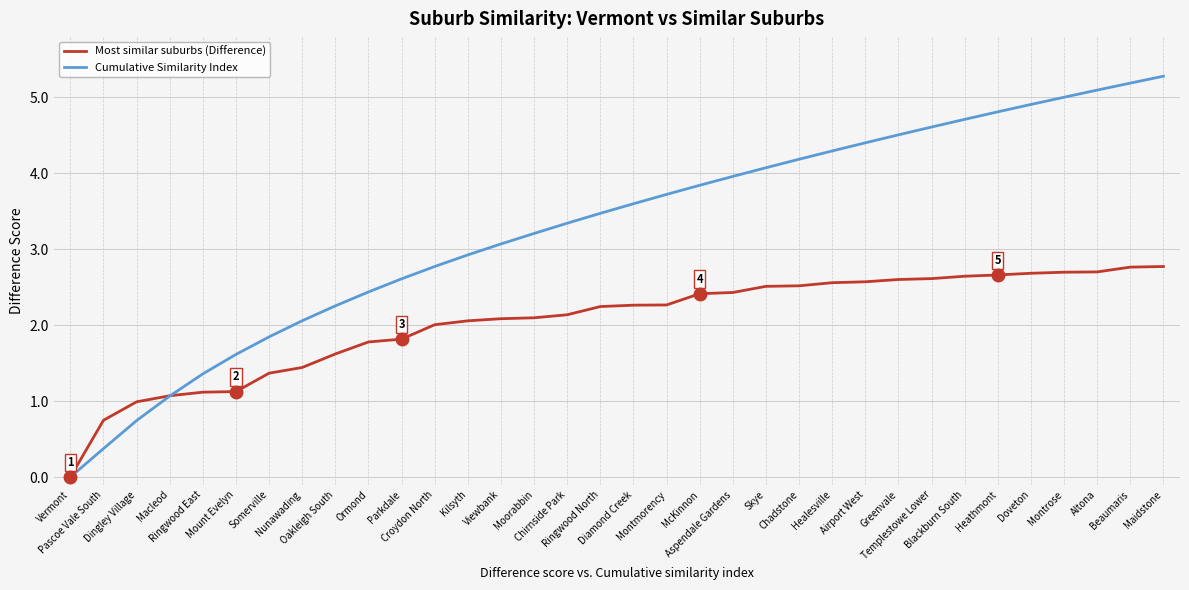

After their last crossing, which series has the higher values: Cumulative Similarity Index or Most similar suburbs (Difference)?

Cumulative Similarity Index